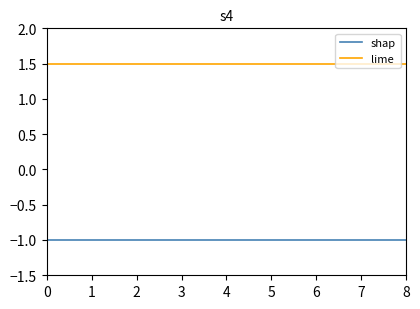

Rank the series by their maximum value, from lowest to highest.

shap, lime